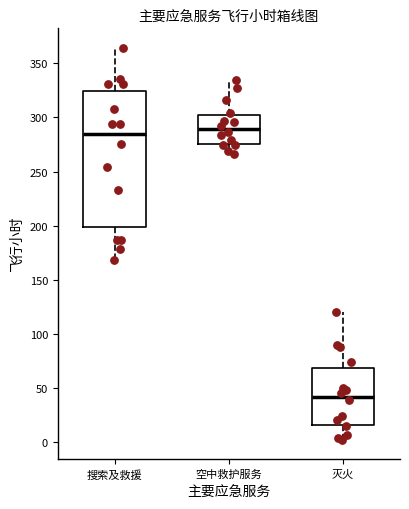

Where does the upper whisker of the box for 空中救护服务 end on the y-axis? The values are not printed on the chart, so give them approximately, as read against the axis.

335